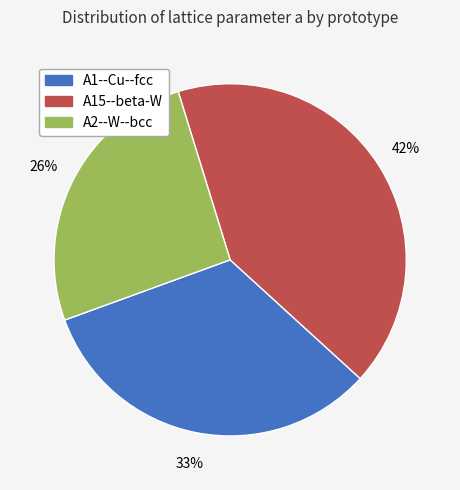

Is there a majority slice in this chart?

No